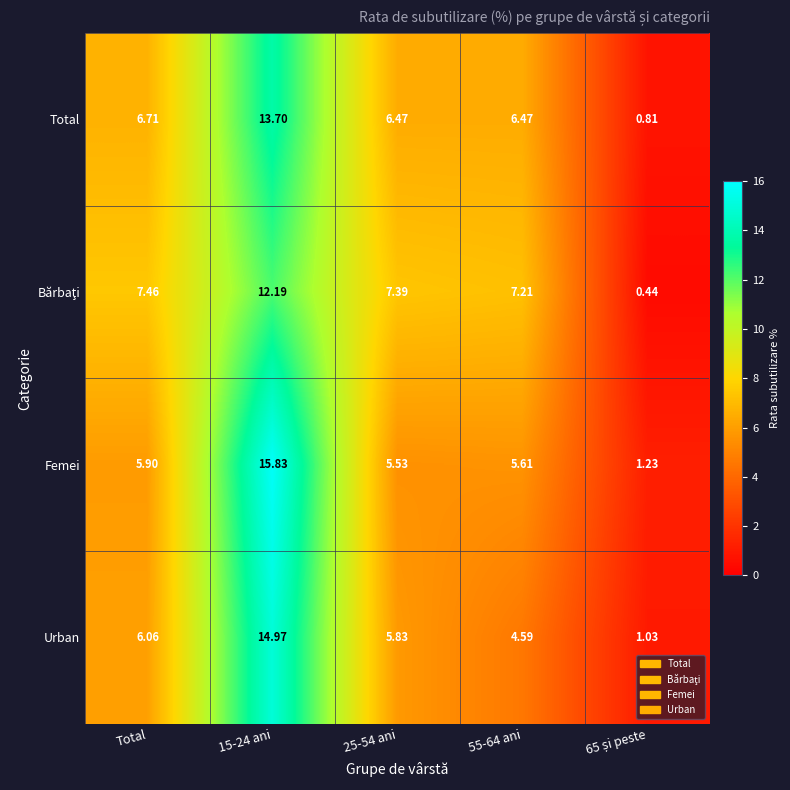

Which series has the widest spread of values?

Femei